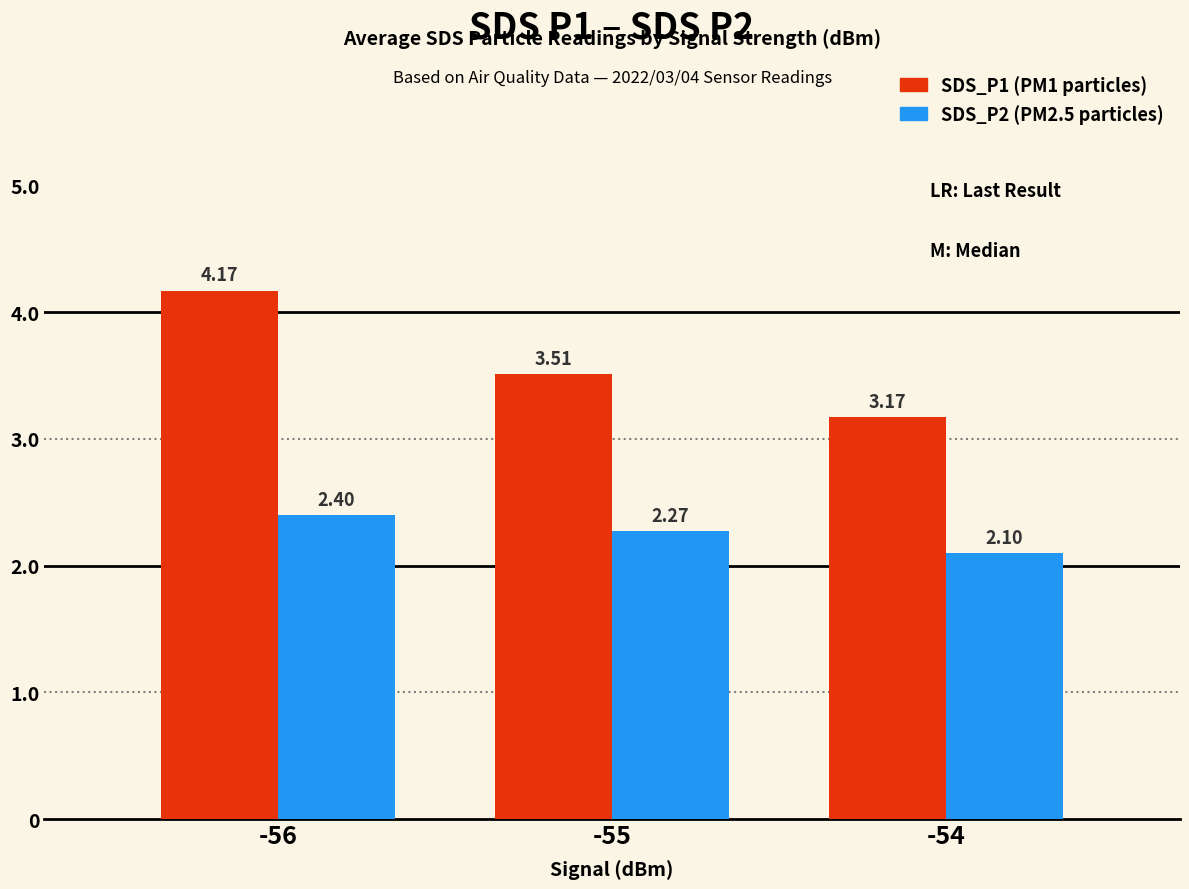

What is the total value across all series at -55?

5.8